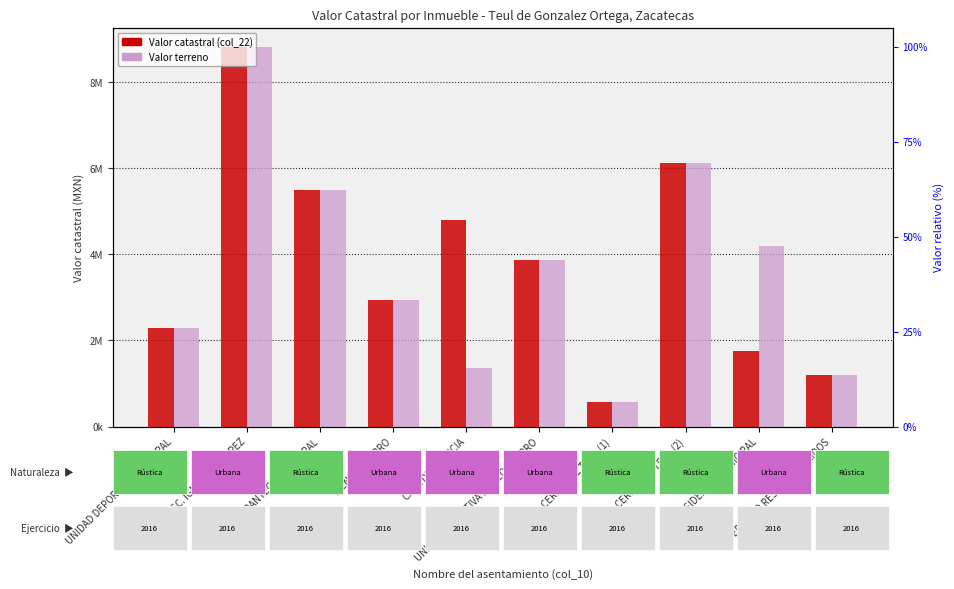

Which category has the lowest value in the Valor terreno series?

CERRO DEL TEUL (1)